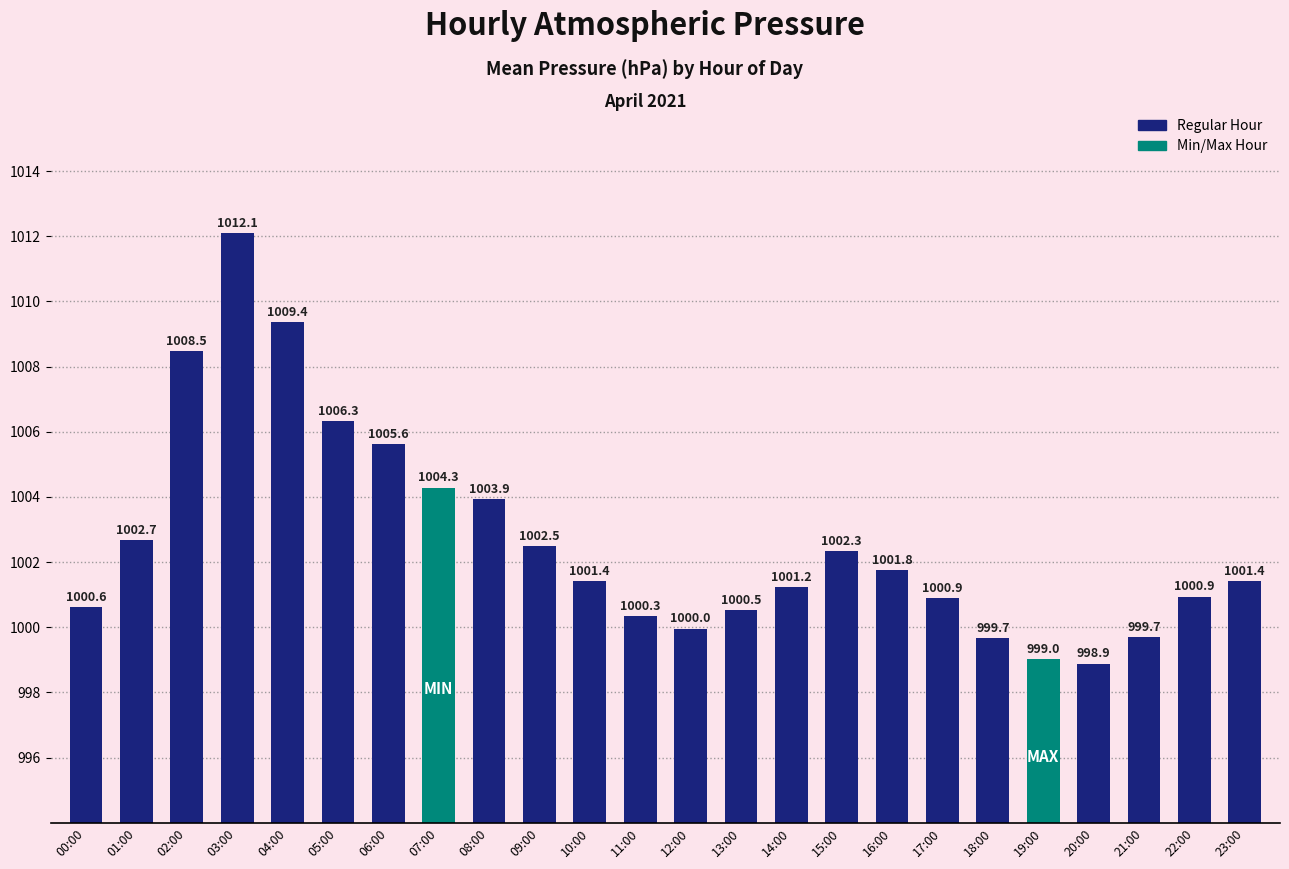

At which category does the chart reach its minimum across all series?

20:00